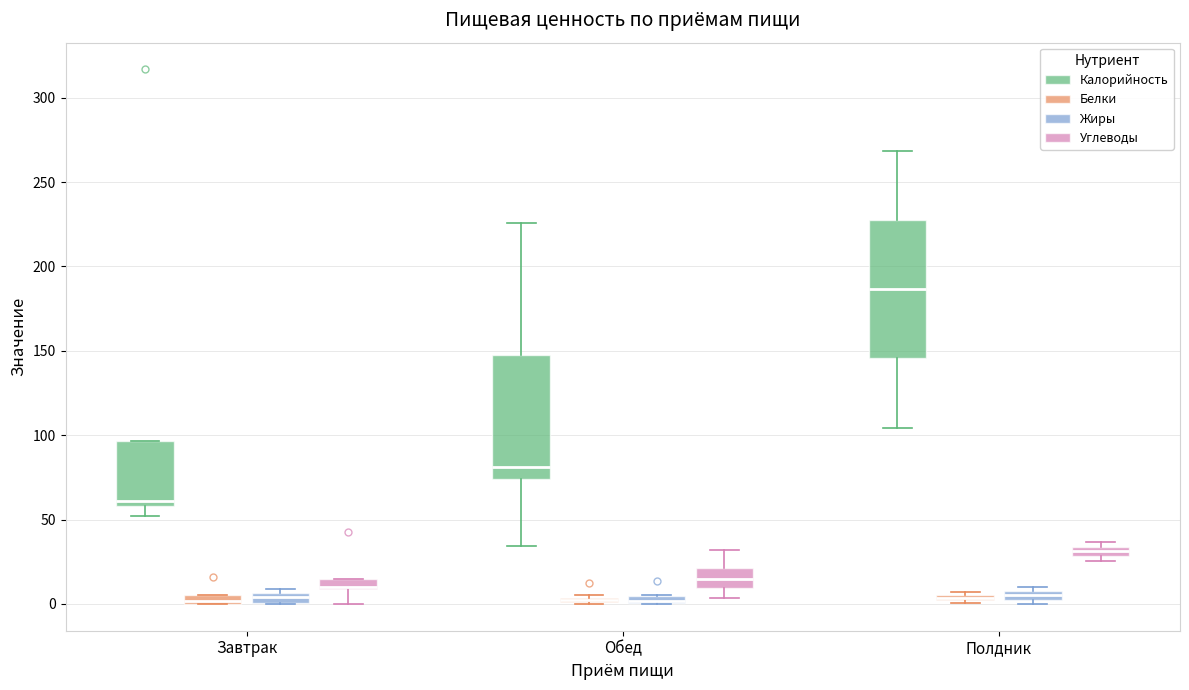

Which box is the tallest, from its lower edge to its upper edge?

Полдник (Калорийность)